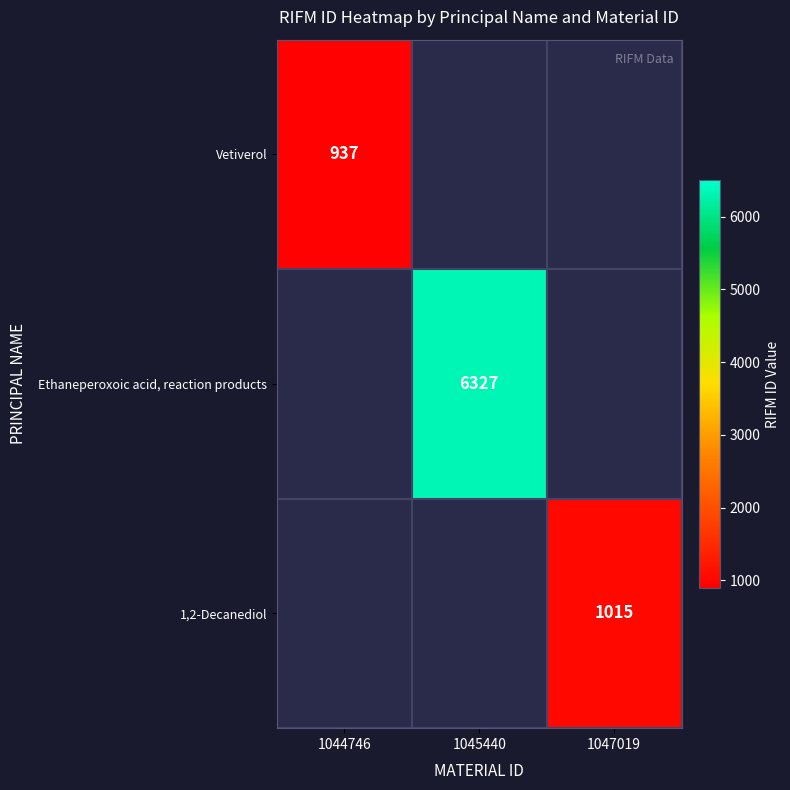

The value of Ethaneperoxoic acid, reaction products at 1045440 is 6327. True or false?

True